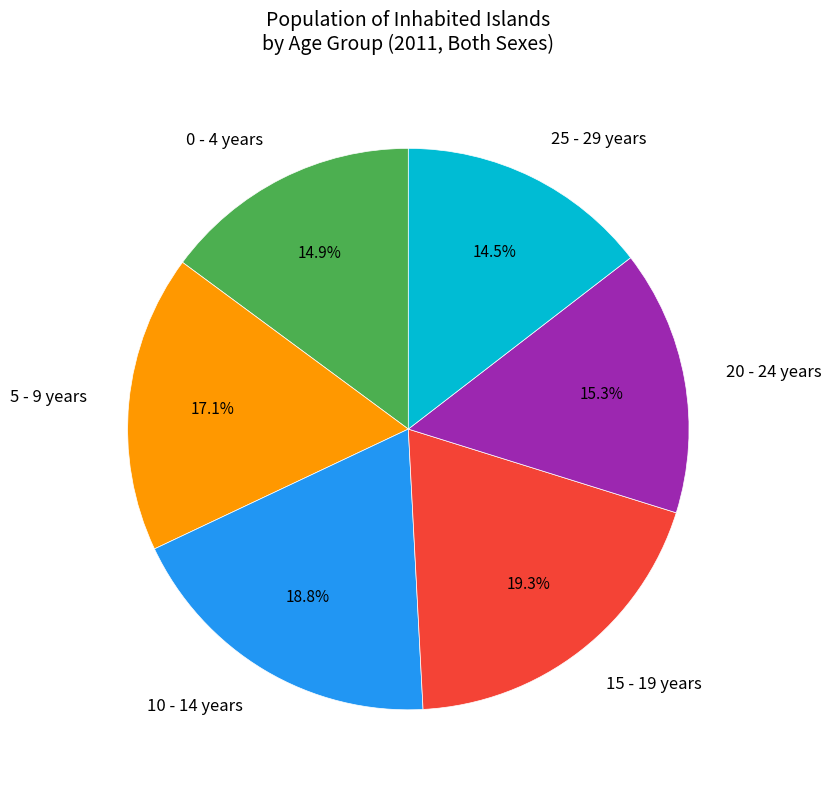

How many segments does this pie chart have?

6